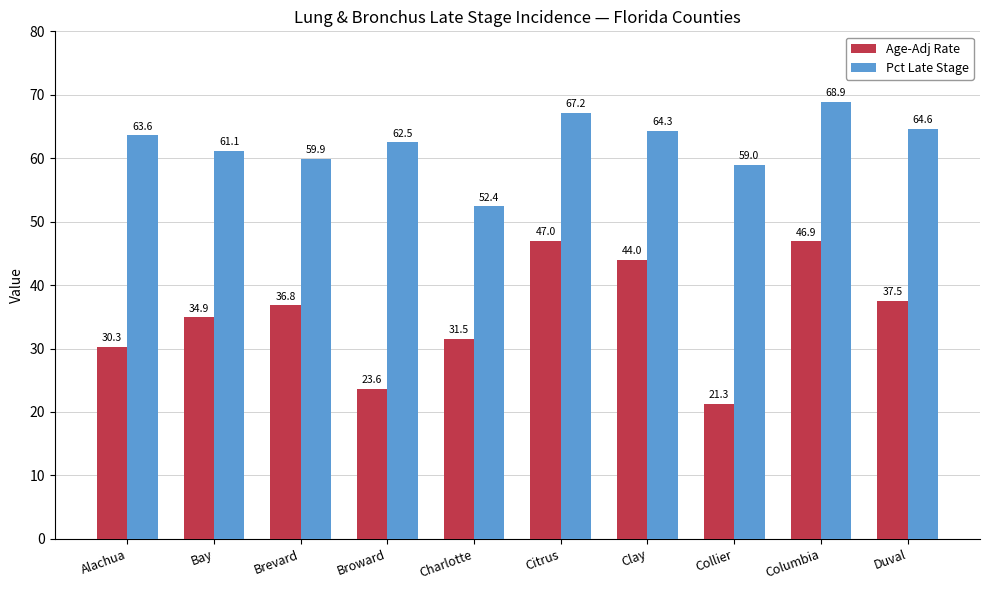

At Broward, list the series in order from smallest to largest.

Age-Adj Rate, Pct Late Stage